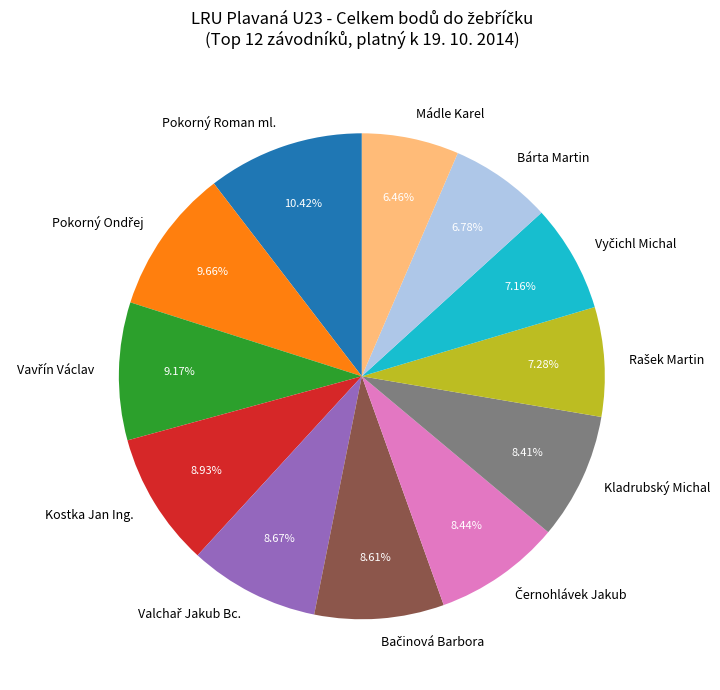

To the nearest percent, what portion does Pokorný Roman ml. represent?

10%